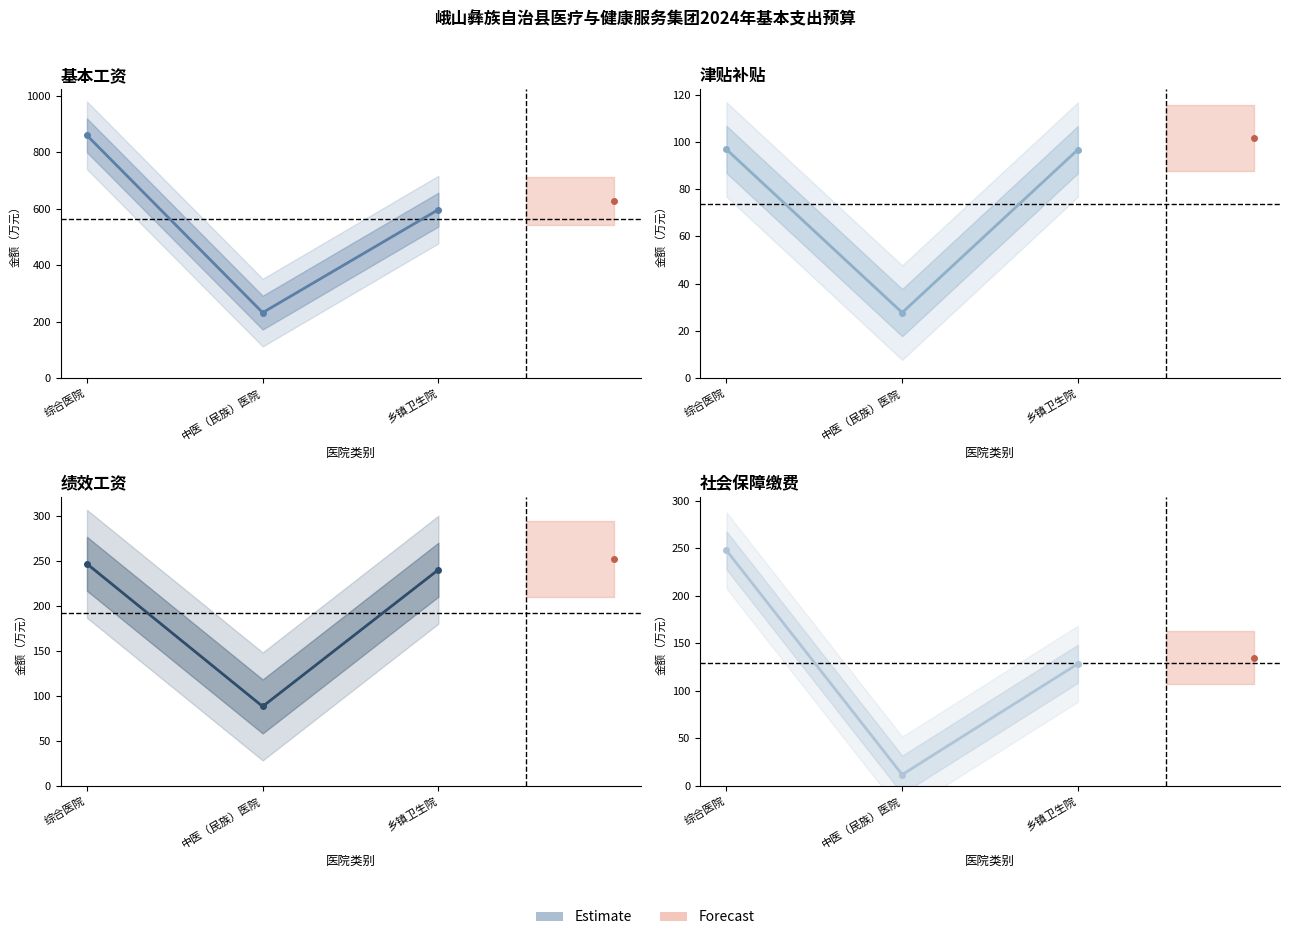

Reading left to right, extract all data points from this chart.

基本工资: 综合医院=860.5	中医（民族）医院=231.8	乡镇卫生院=597.3
津贴补贴: 综合医院=96.8	中医（民族）医院=27.7	乡镇卫生院=96.7
绩效工资: 综合医院=246.9	中医（民族）医院=88.4	乡镇卫生院=240.3
社会保障缴费: 综合医院=247.7	中医（民族）医院=12.0	乡镇卫生院=128.5